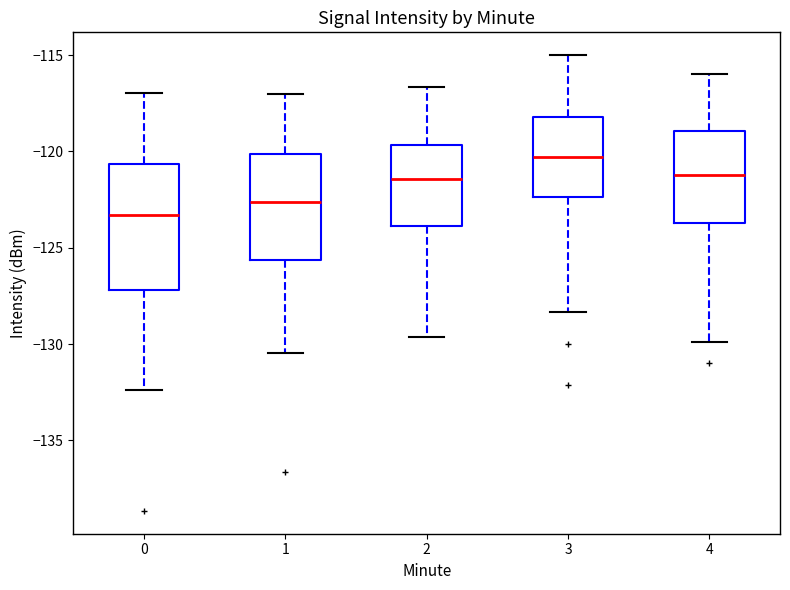

Which box has the highest median line?

3